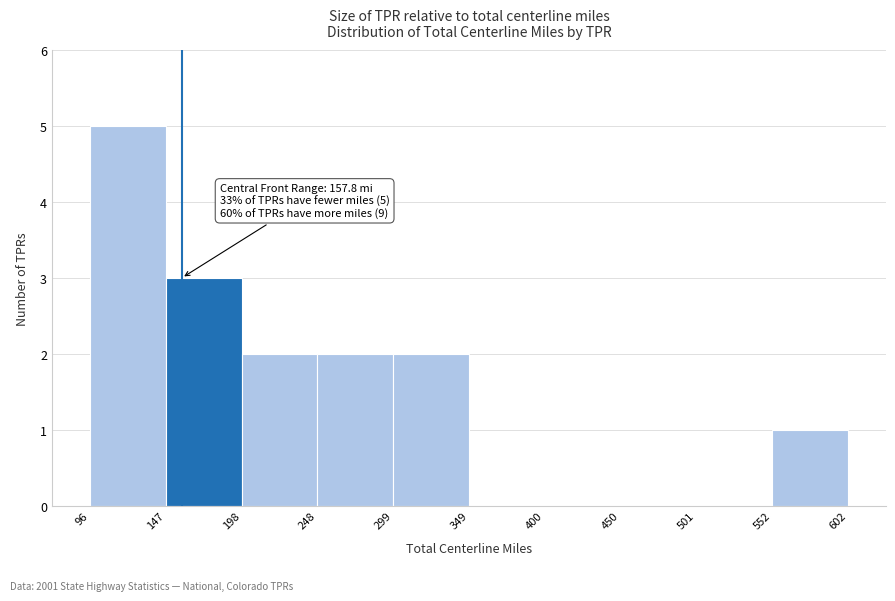

Over which range of the x-axis is the bar tallest?

96 to 147